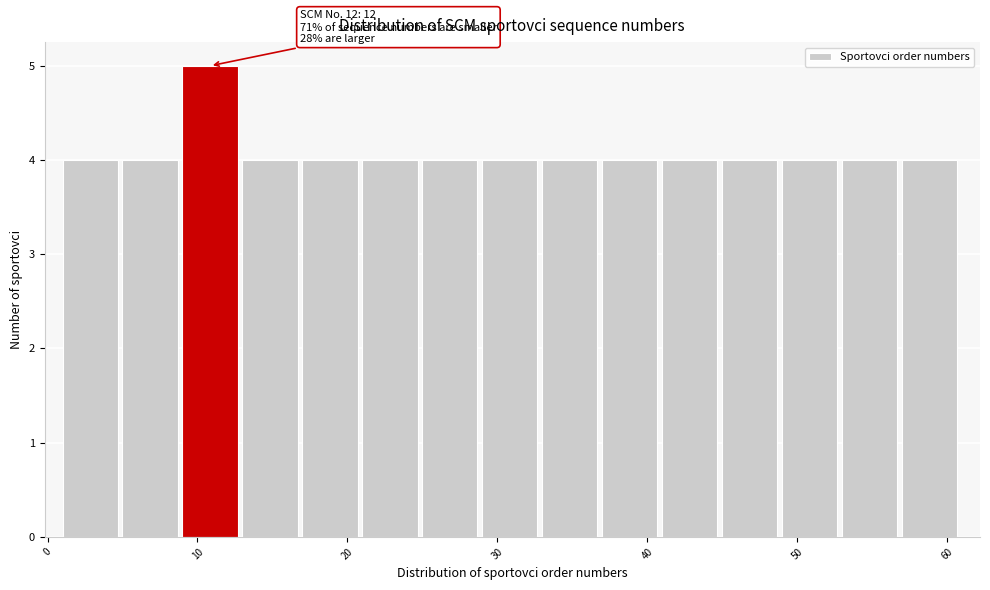

Which range on the x-axis has the tallest bar?

9 to 13